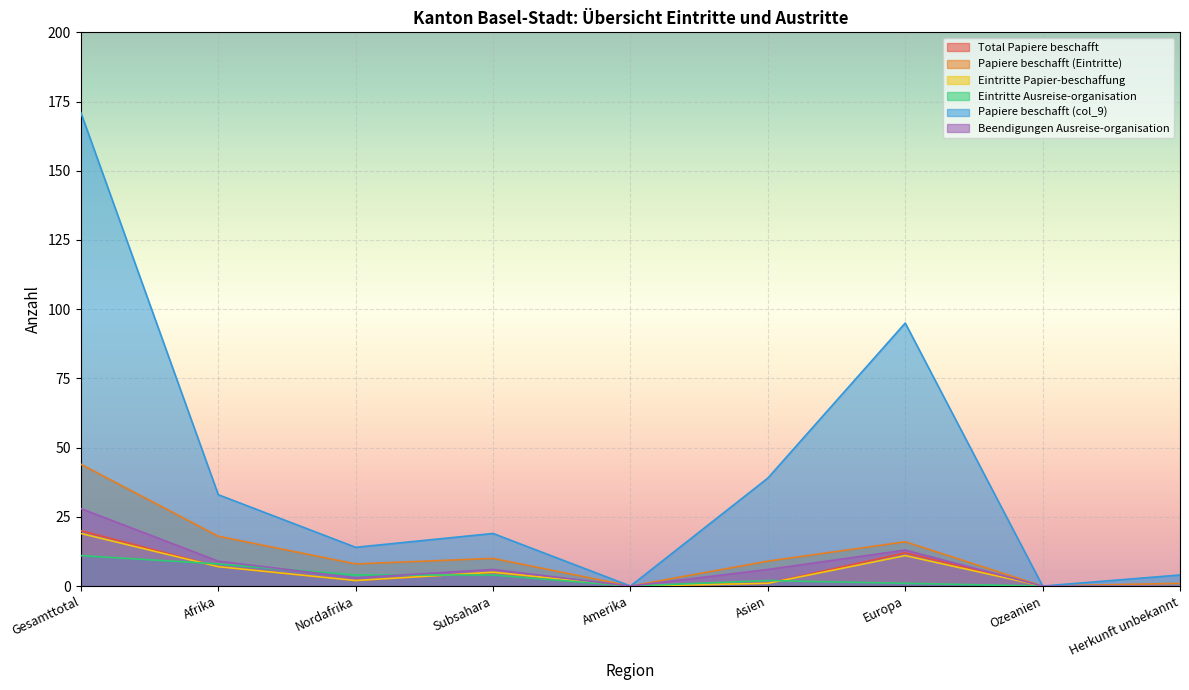

What is the difference between the highest and lowest values at Nordafrika?

12